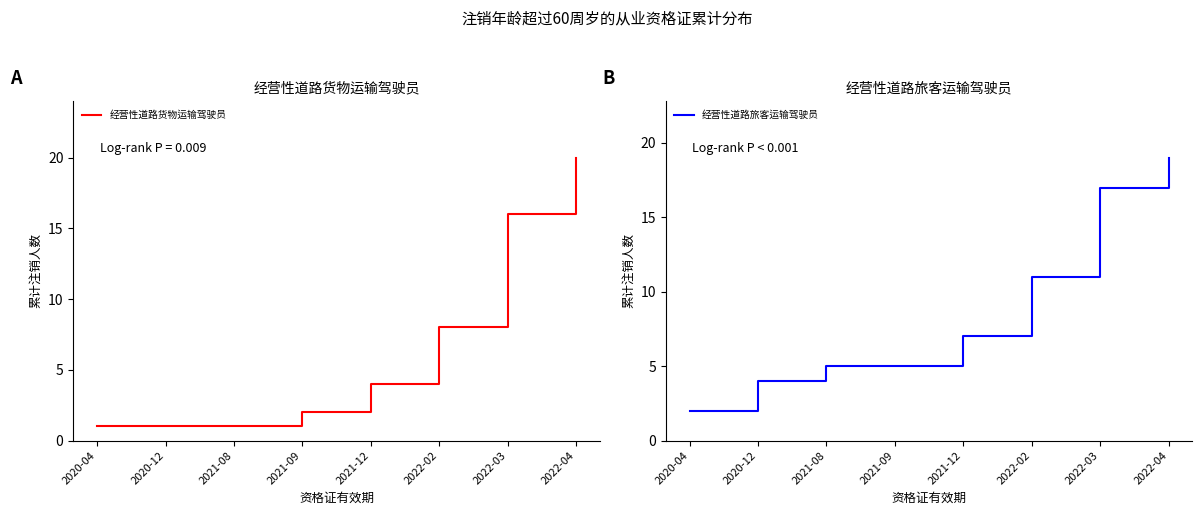

How many data points in 经营性道路货物运输驾驶员 are above 4?

3